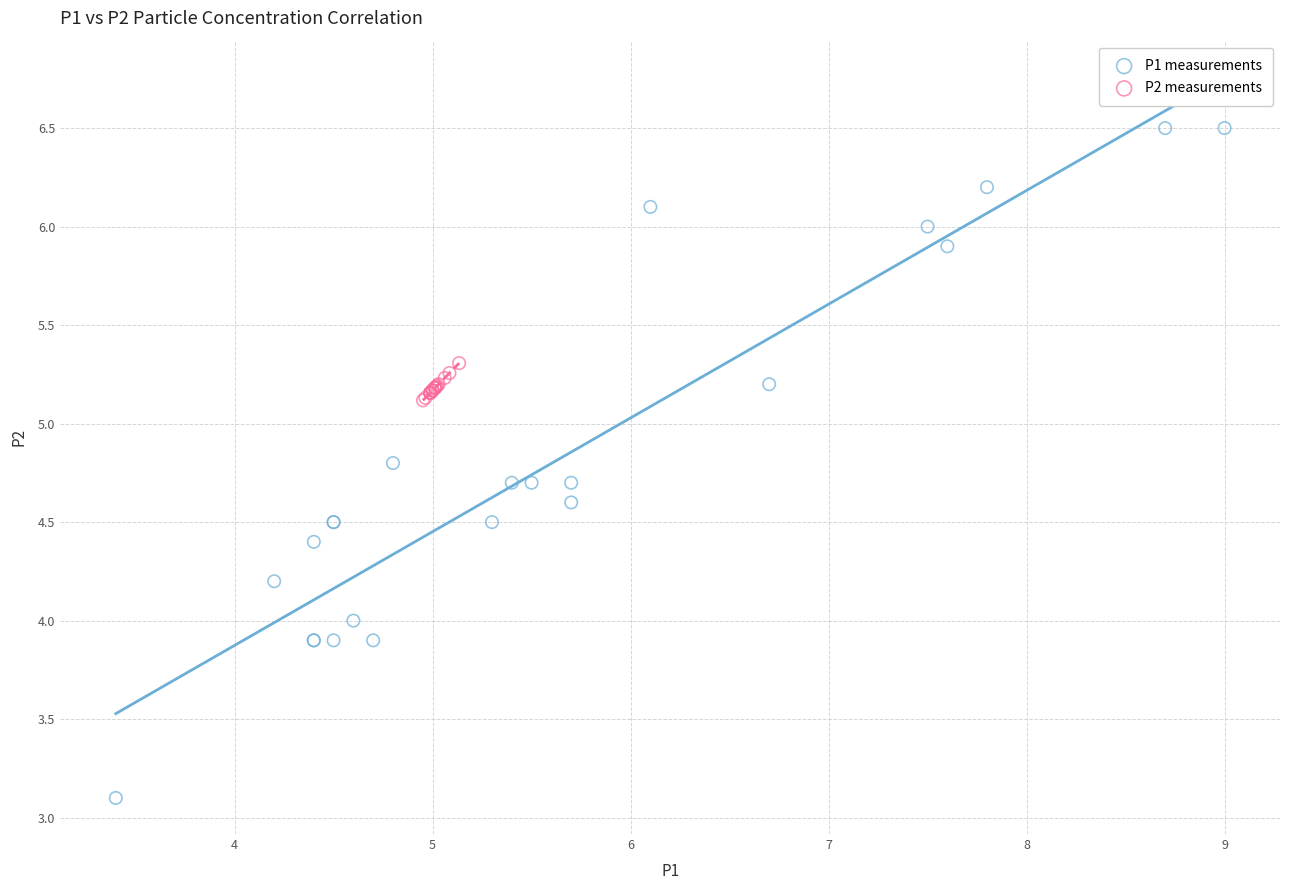

Which series contains the highest Y value?

P1 measurements